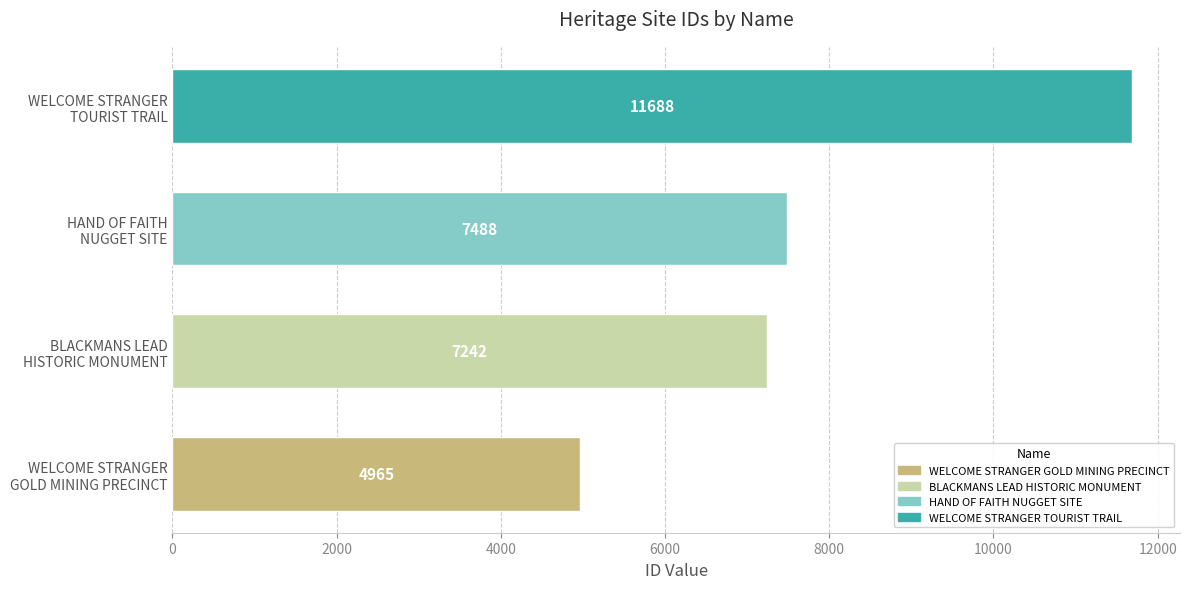

Count the number of data series in this chart.

1